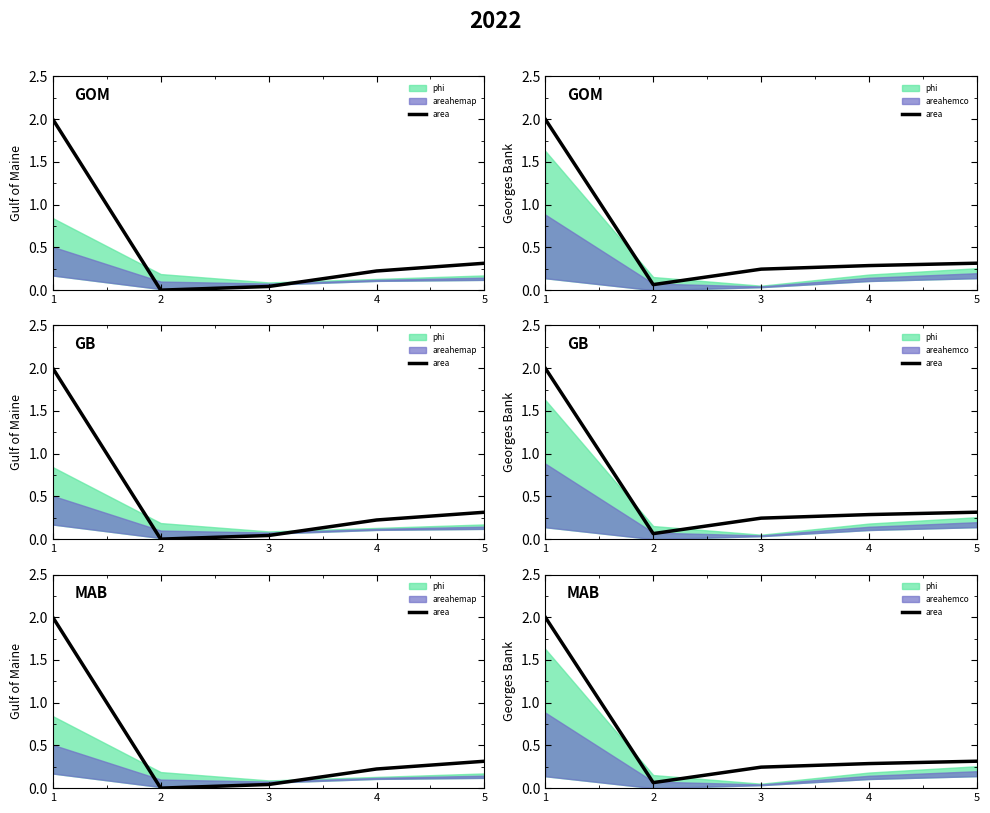

What is the greatest value displayed?

2.0